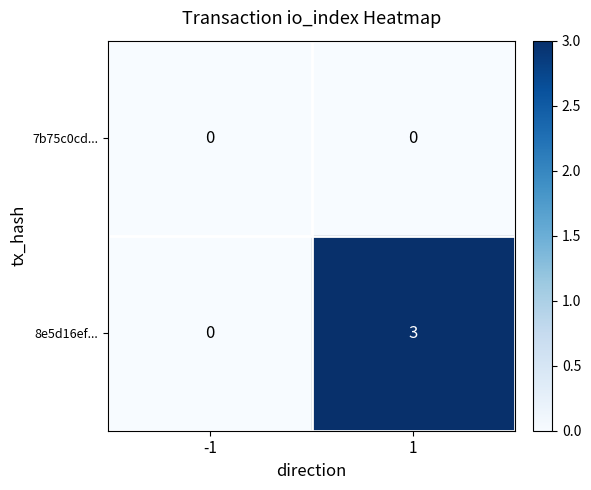

What is the difference between the highest and lowest values at 1?

3